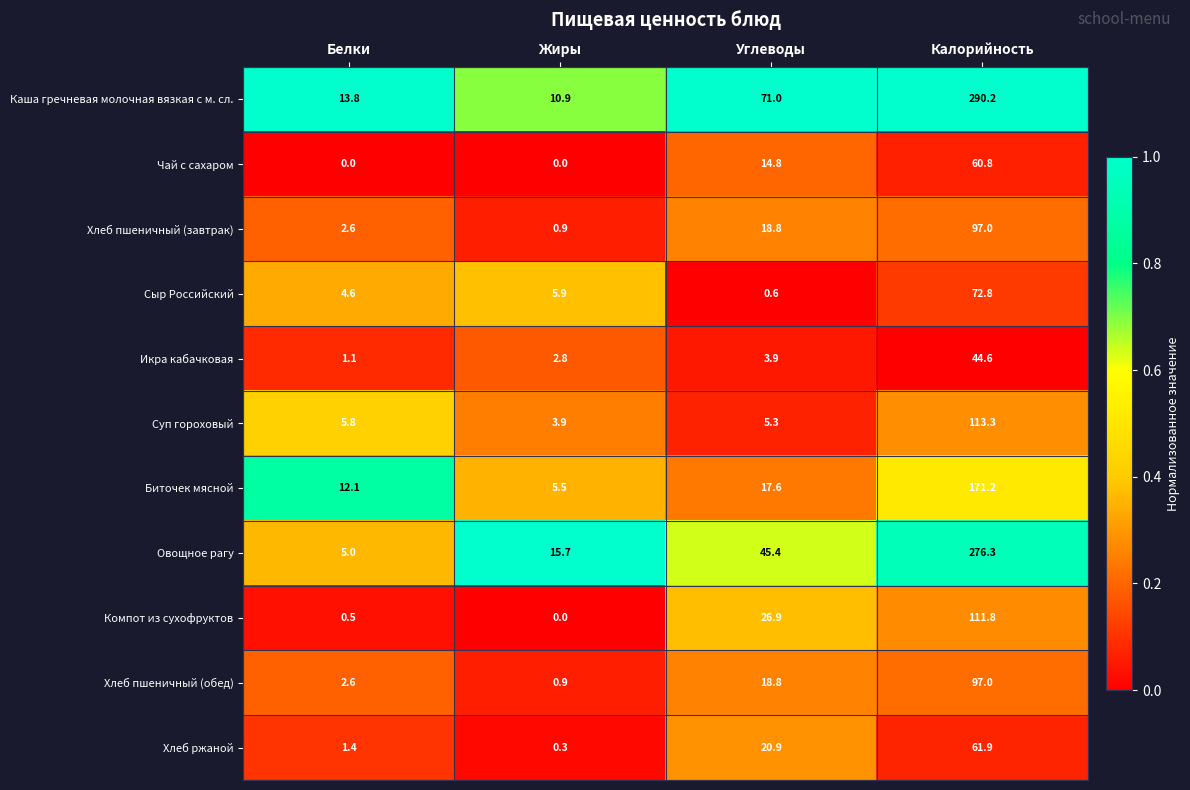

Which series changed the most between Белки and Калорийность?

Каша гречневая молочная вязкая с м. сл.